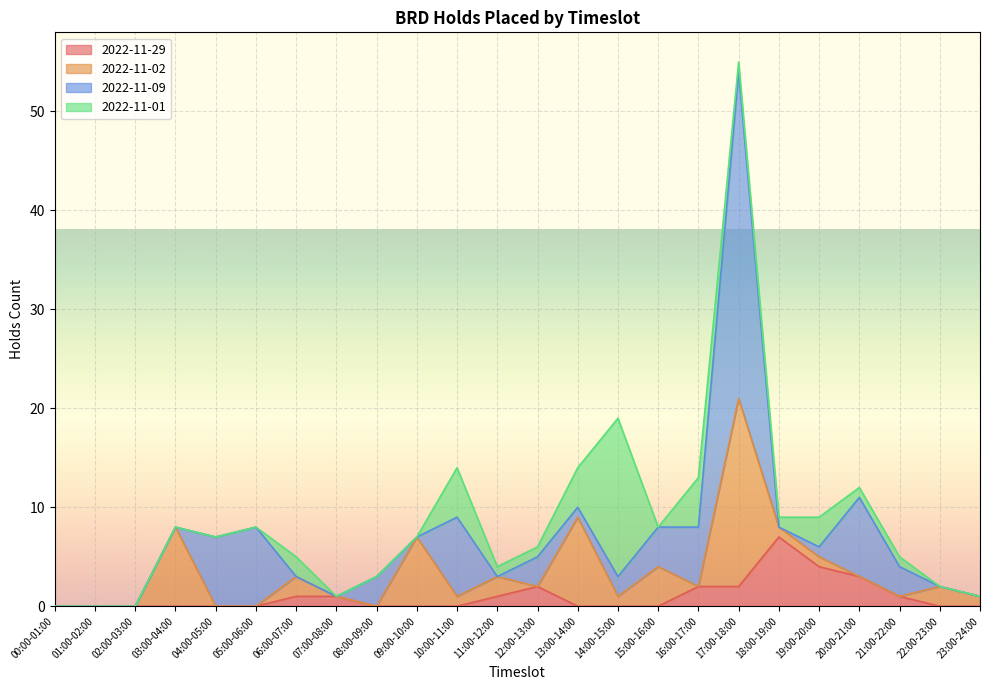

Does the chart display data point markers on the line(s)?

No